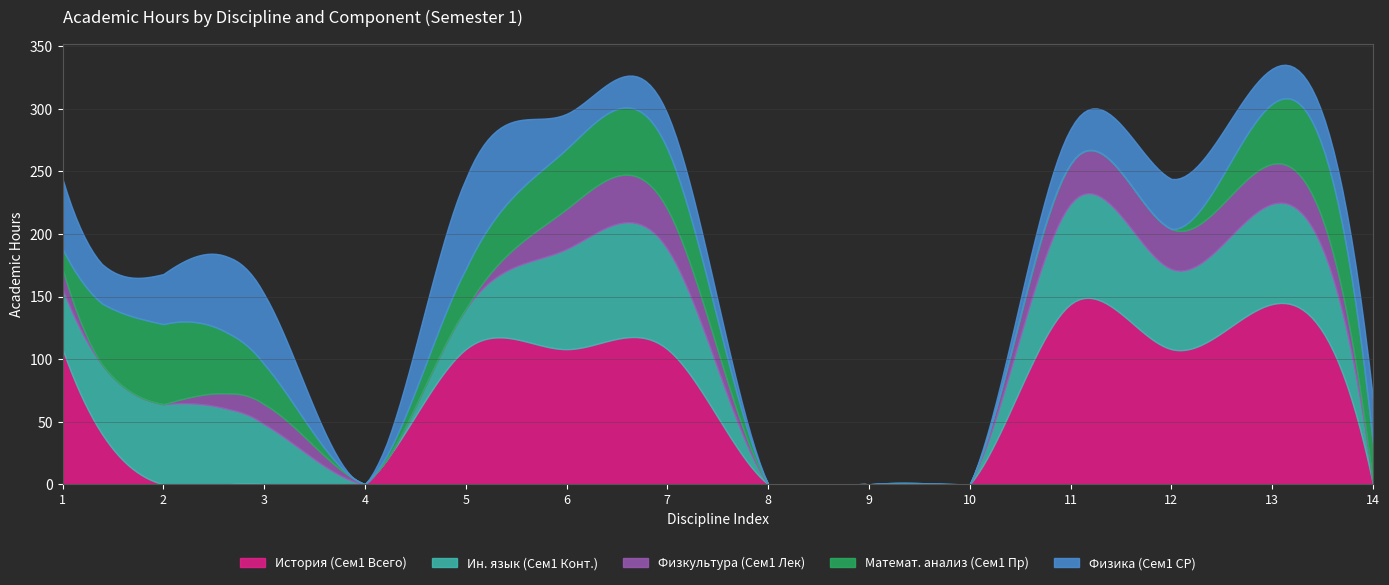

Where is the first local maximum for Математ. анализ (Сем1 Пр)?

2